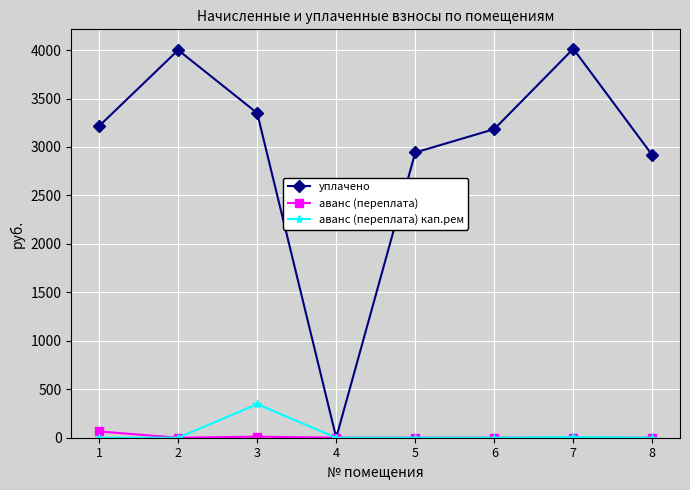

What is the difference between the highest and lowest values at 5?

2943.1